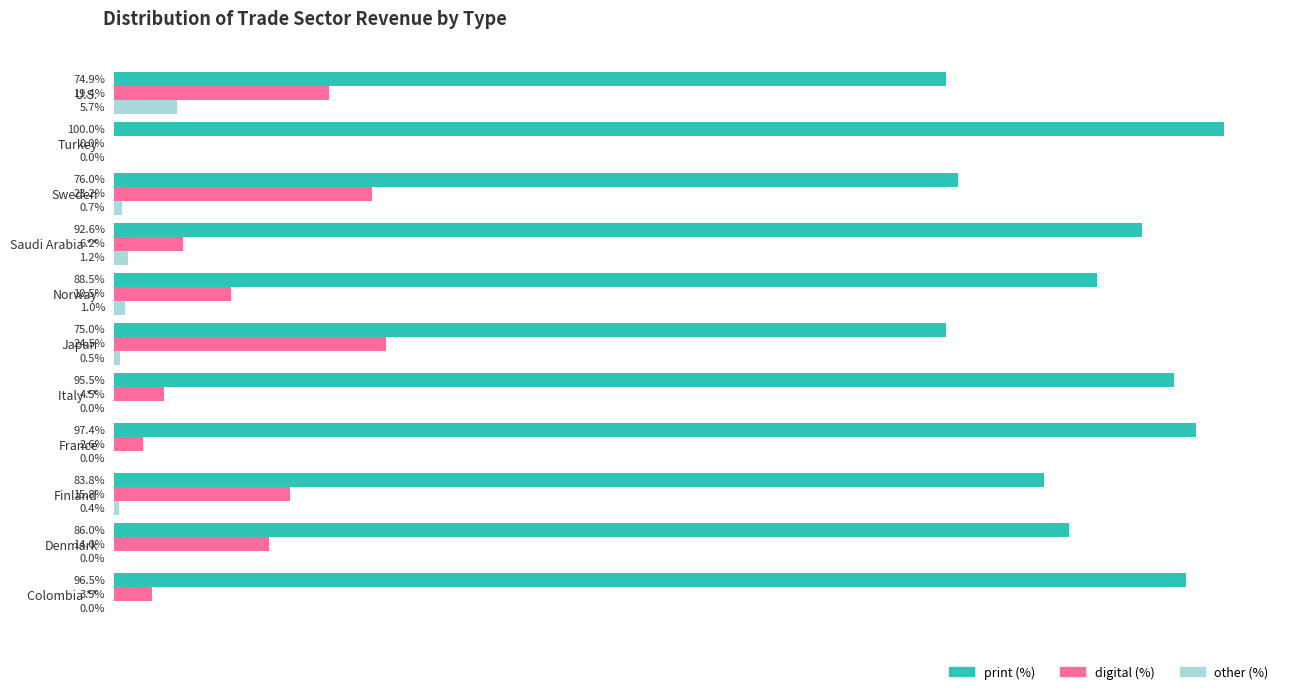

Is the value of print (%) at Colombia ** greater than the value of digital (%) at Saudi Arabia **?

Yes